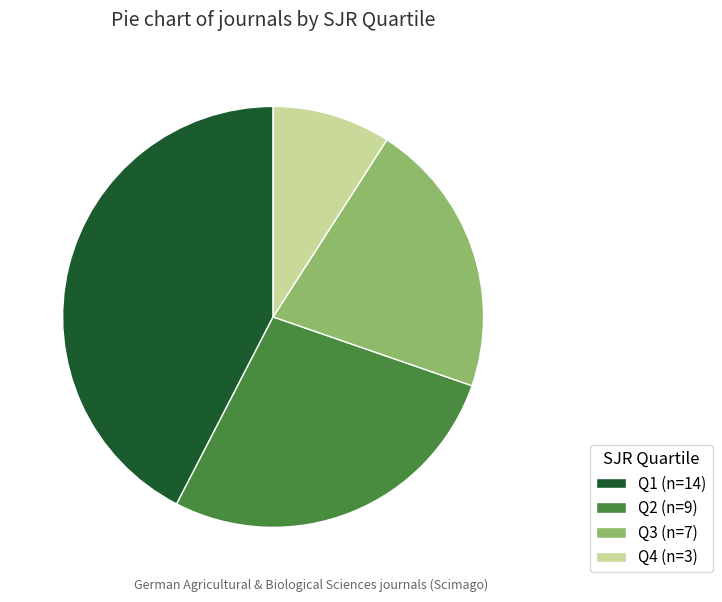

Approximately how many times larger is the value at Q1 (n=14) compared to Q4 (n=3)?

4.7